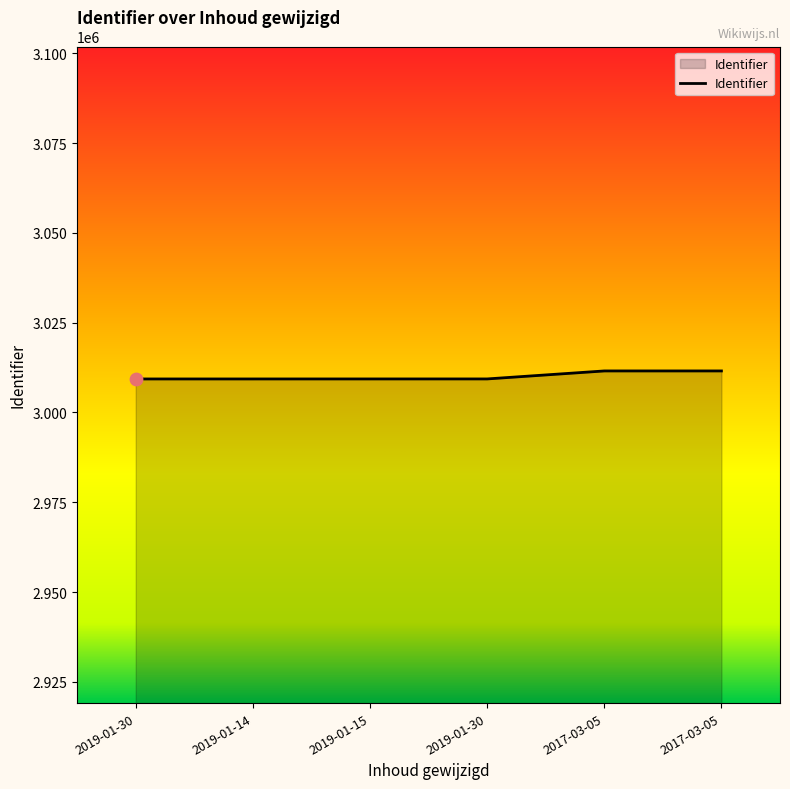

What is the change in value from 2019-01-14 to 2017-03-05?

+2231